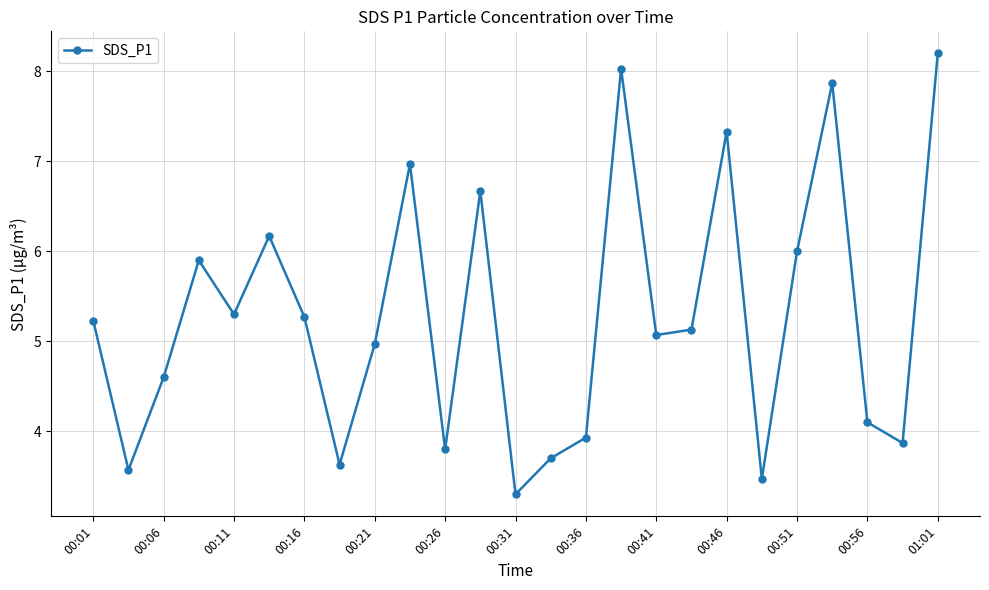

What is the value of the 22nd point from the left?

7.9